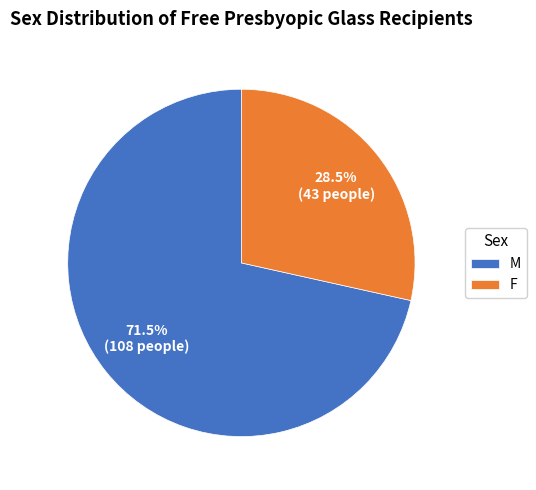

How many slices are in this pie chart?

2